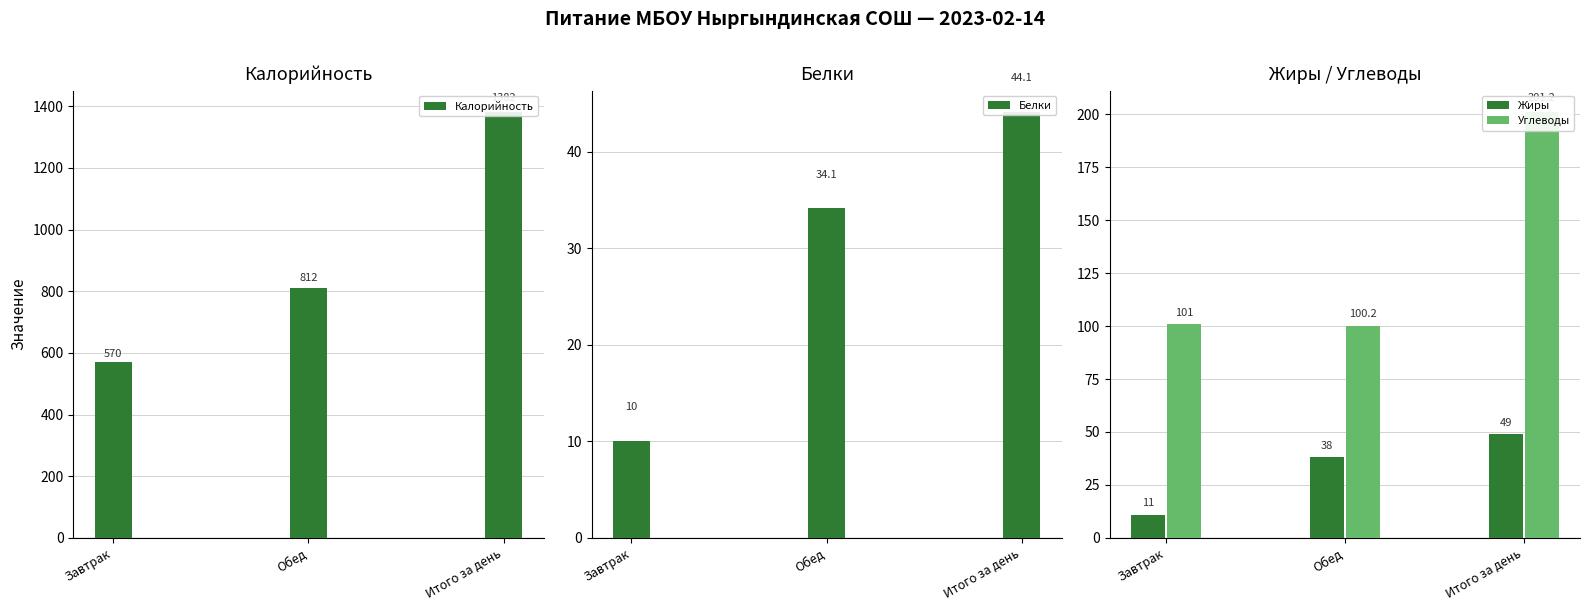

What is the difference between the highest and lowest values at Итого за день?

1337.9